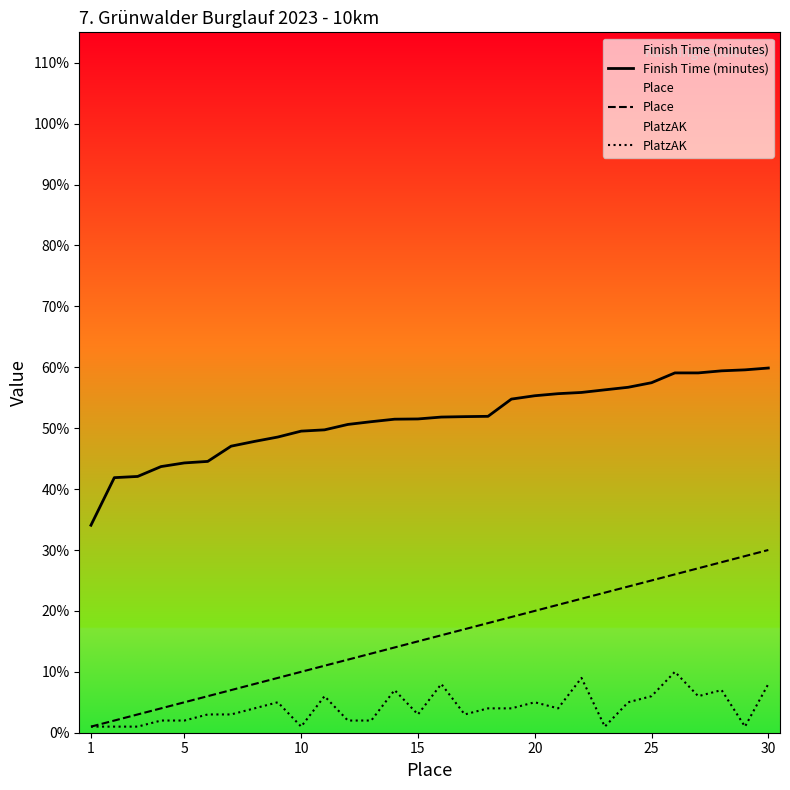

Rank the series by their maximum value, from lowest to highest.

PlatzAK, Place, Finish Time (minutes)